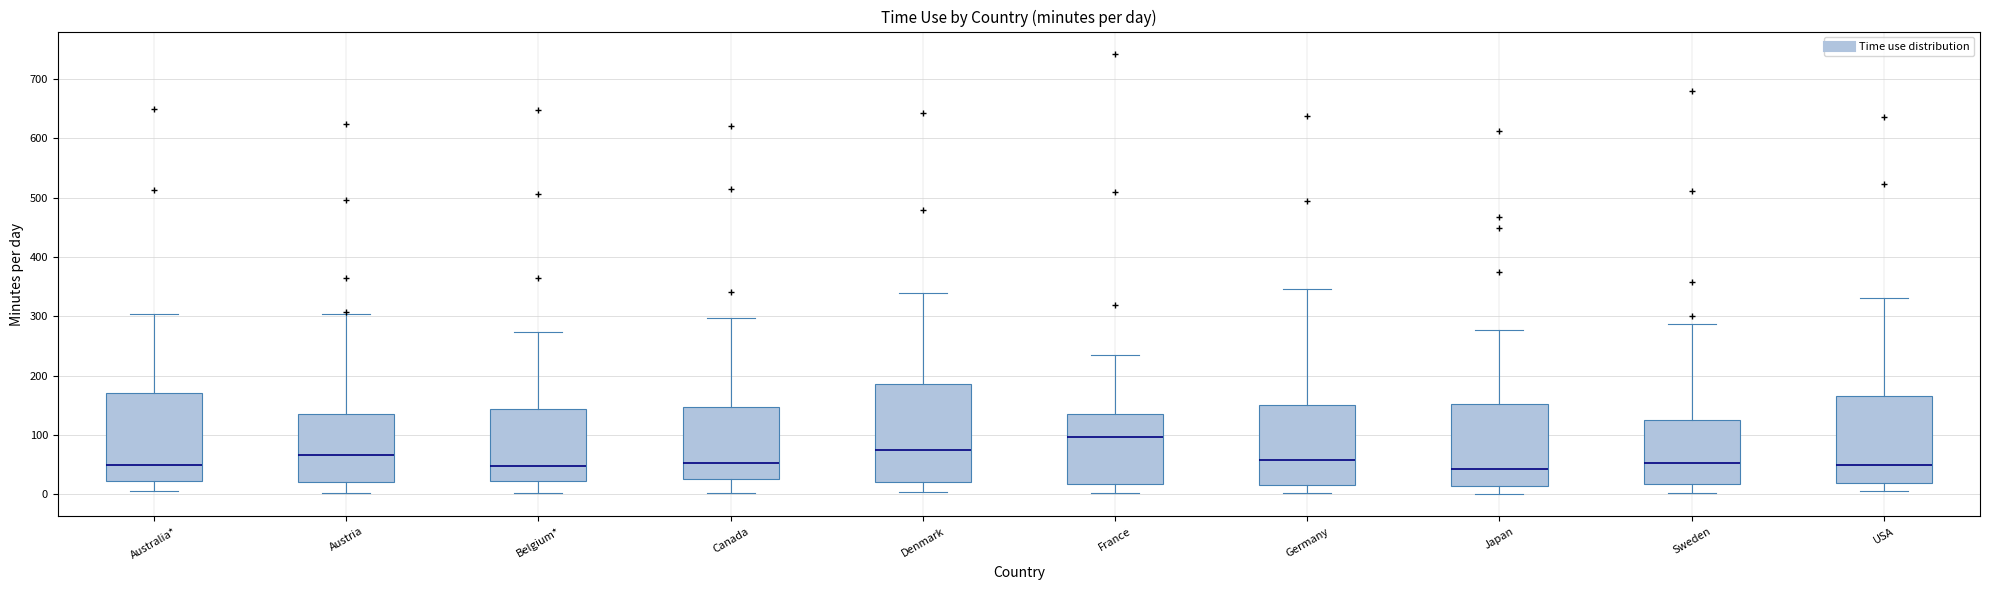

Reading left to right, read every box against the y-axis: the position of its median line, the range the box covers, and the ends of its whiskers. The values are not printed on the chart, so give them approximately, as read against the axis.

Australia*: median 50, box 20 to 170, whiskers 10 to 300
Austria: median 70, box 20 to 140, whiskers 0 to 300
Belgium*: median 50, box 20 to 140, whiskers 0 to 270
Canada: median 50, box 30 to 150, whiskers 0 to 300
Denmark: median 70, box 20 to 190, whiskers 0 to 340
France: median 100, box 20 to 130, whiskers 0 to 240
Germany: median 60, box 20 to 150, whiskers 0 to 350
Japan: median 40, box 20 to 150, whiskers 0 to 280
Sweden: median 50, box 20 to 130, whiskers 0 to 290
USA: median 50, box 20 to 170, whiskers 10 to 330